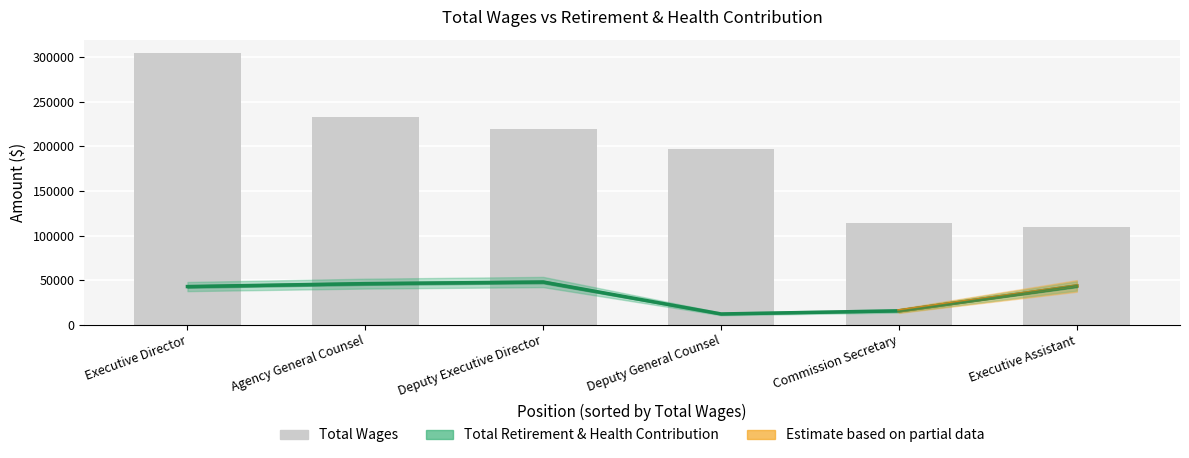

What is the difference between the values at Deputy General Counsel and Executive Director?

107931